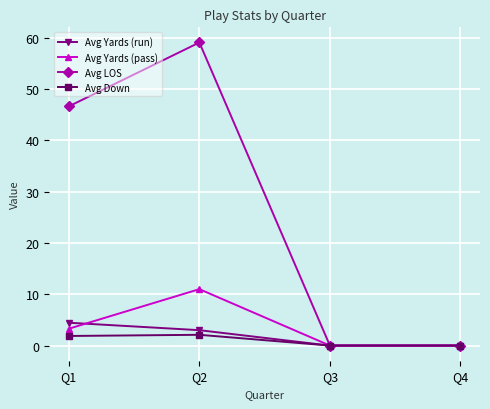

Which series has the widest spread of values?

Avg LOS